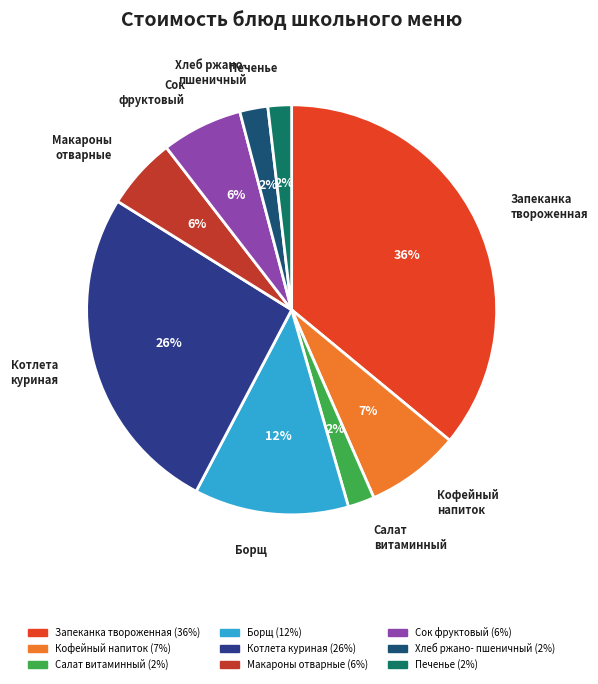

To the nearest percent, what is the difference between the largest and smallest slice percentages?

34%